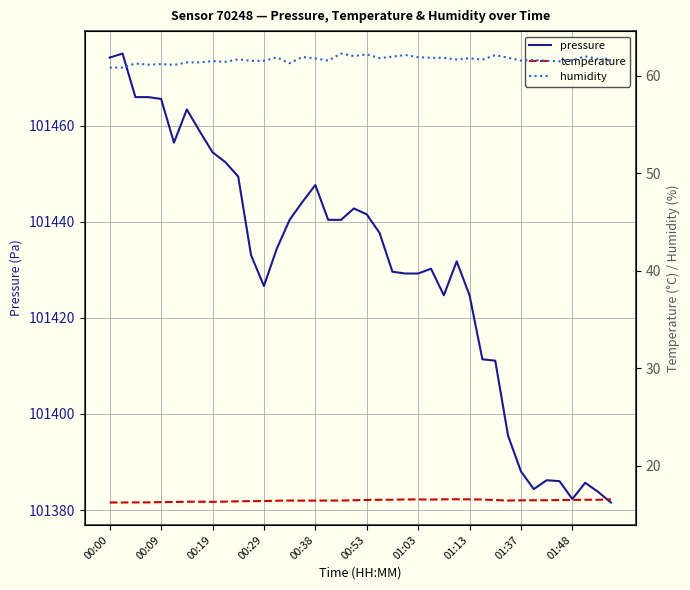

What is the highest value of the pressure series?

101475.0